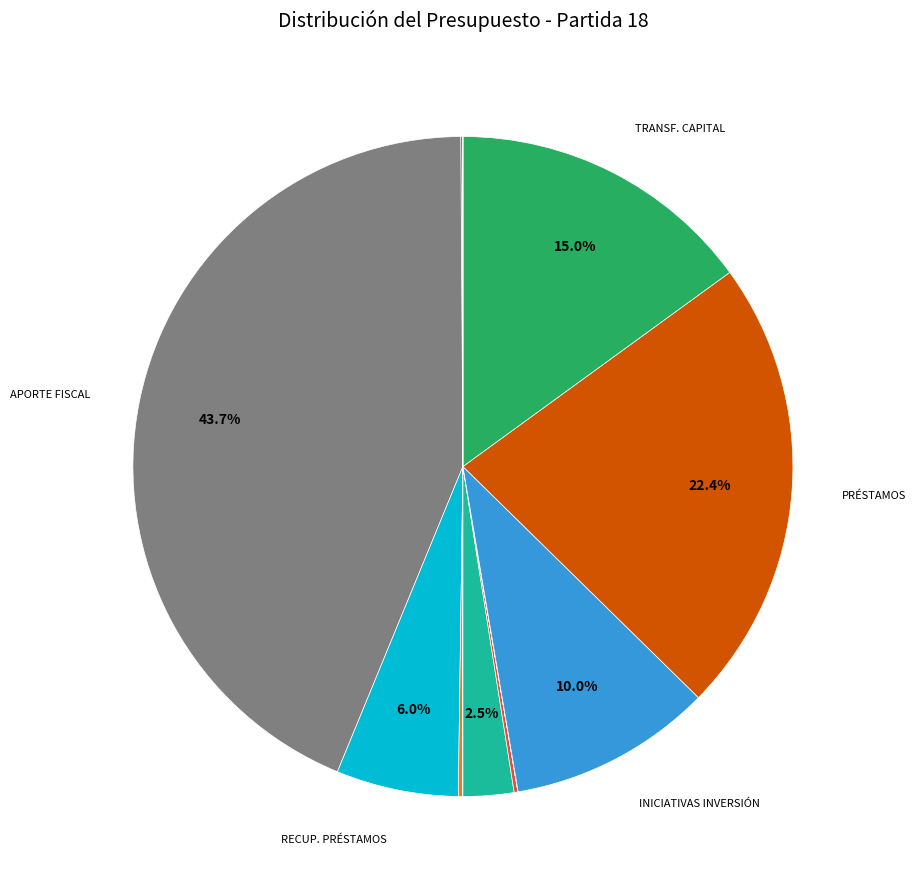

Which category has the smallest portion of the pie?

OTROS GASTOS CORRIENTES